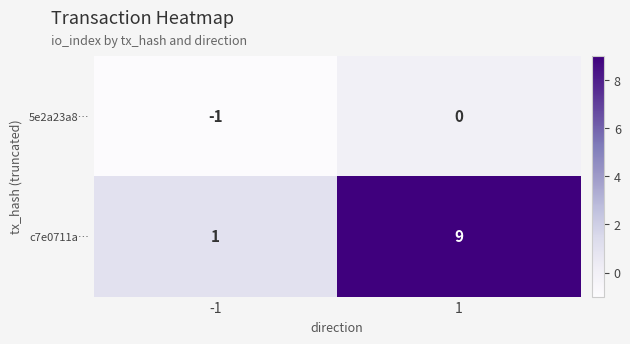

What is the maximum value for c7e0711a…?

9